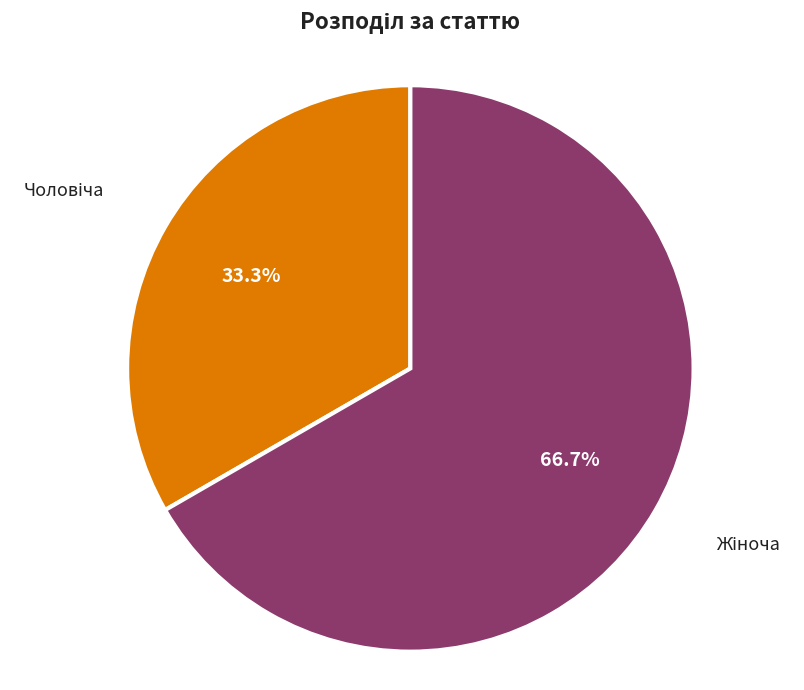

Is there a majority slice in this chart?

Yes